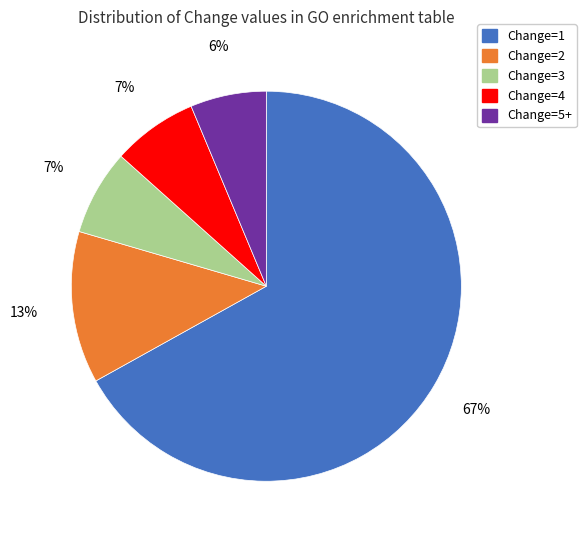

Does Change=2 represent more than half of the total?

No